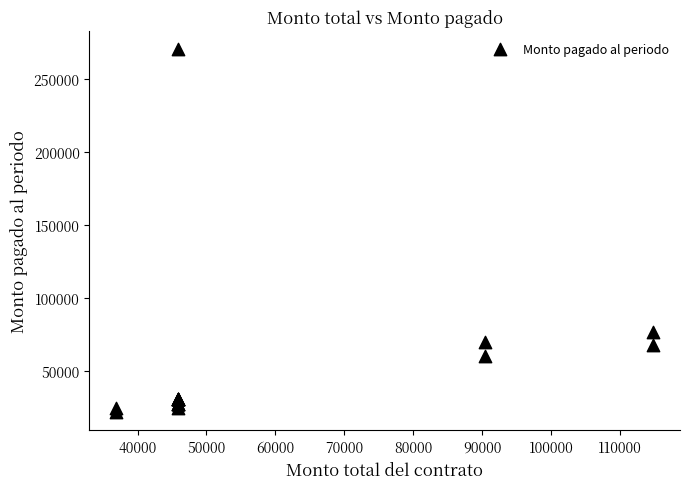

What Y value in the scatter plot is closest to 145744?

76560.0